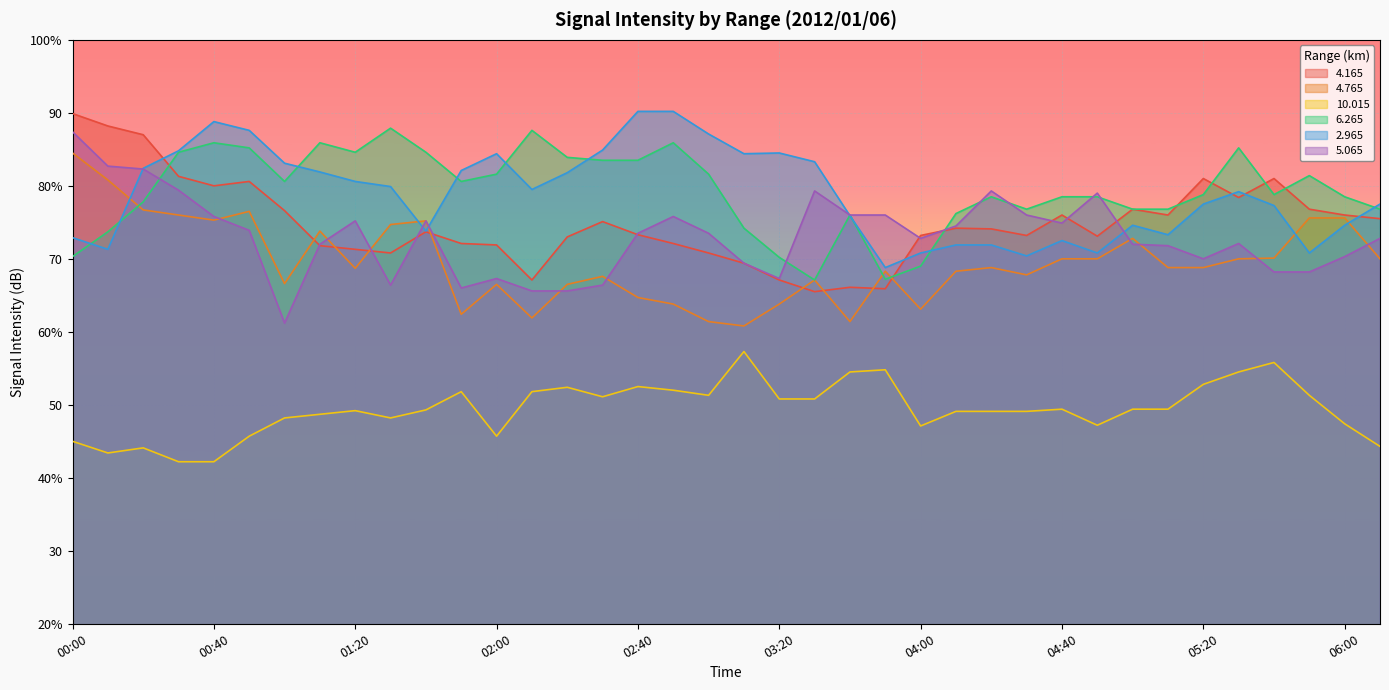

Which category has the lowest value in the   4.765 series?

03:10